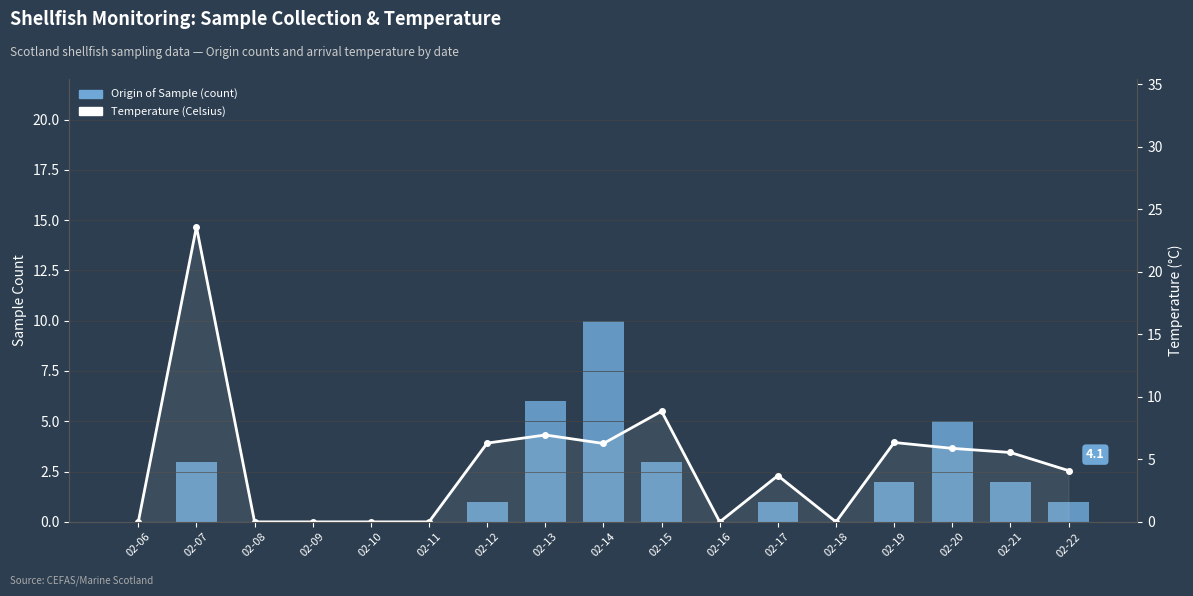

What is the difference between the maximum and minimum values in the Origin of Sample (count) series?

10.0